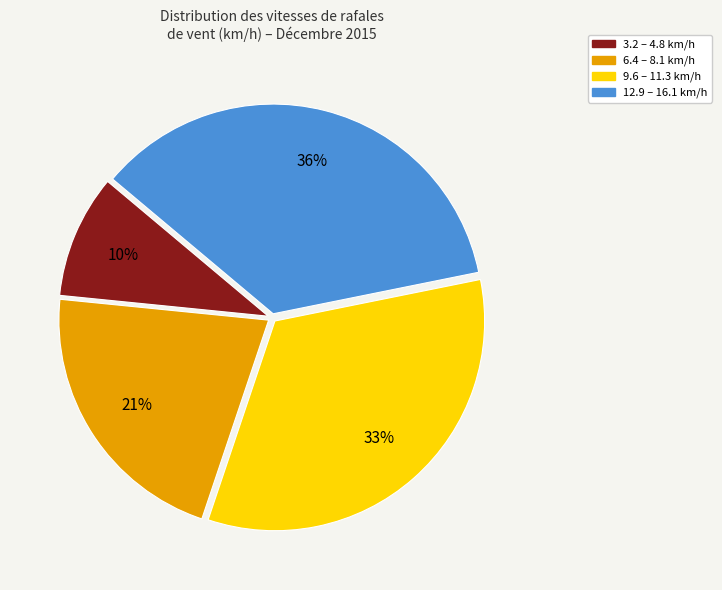

To the nearest percent, what is the difference between the largest and smallest slice percentages?

26%